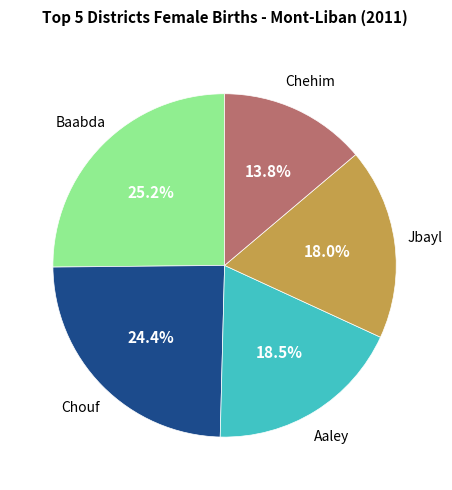

Is there any slice that represents more than half of the pie?

No